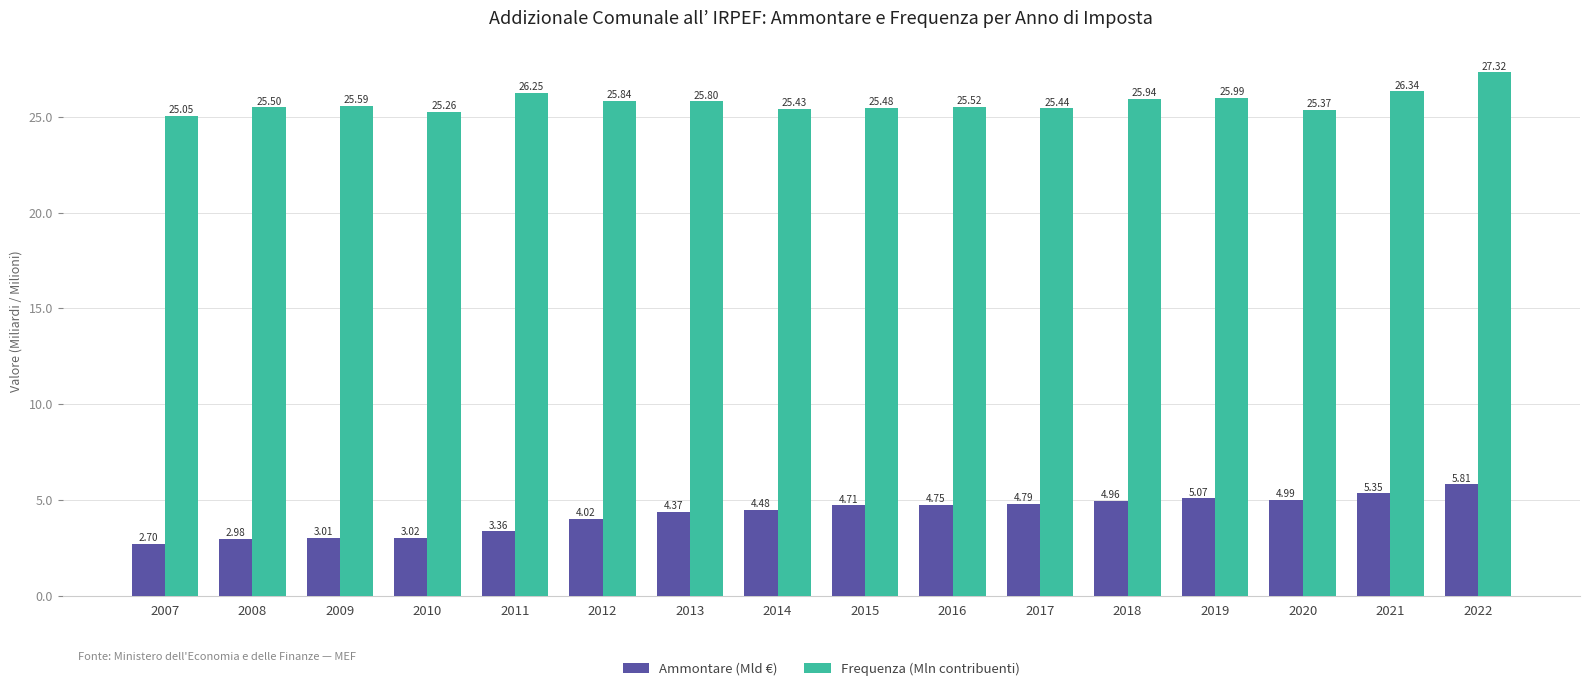

Which series has the widest spread of values?

Ammontare (Mld €)